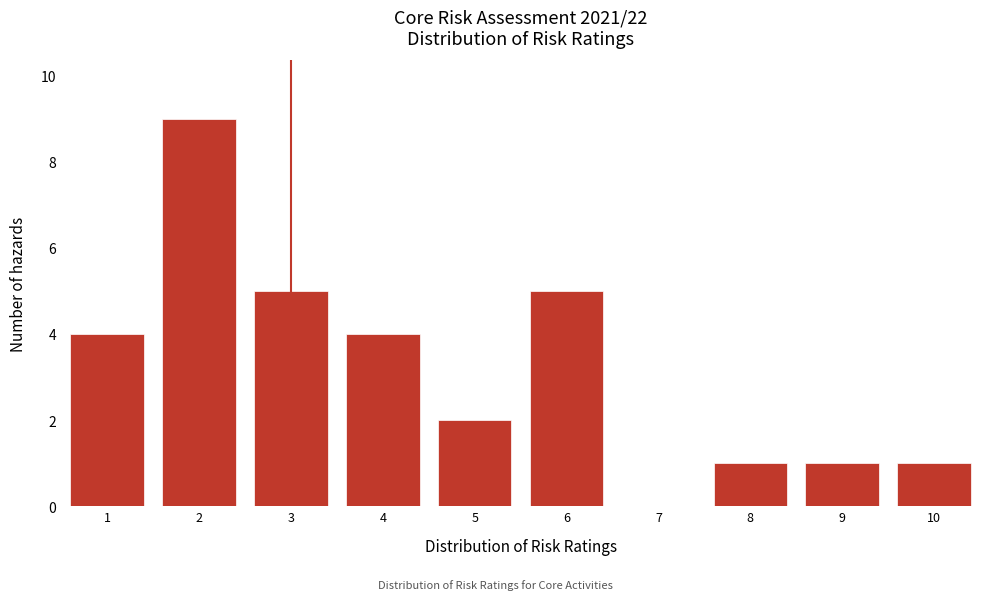

Reading left to right, list all the values displayed in this chart.

1=4	2=9	3=5	4=4	5=2	6=5	7=0	8=1	9=1	10=1